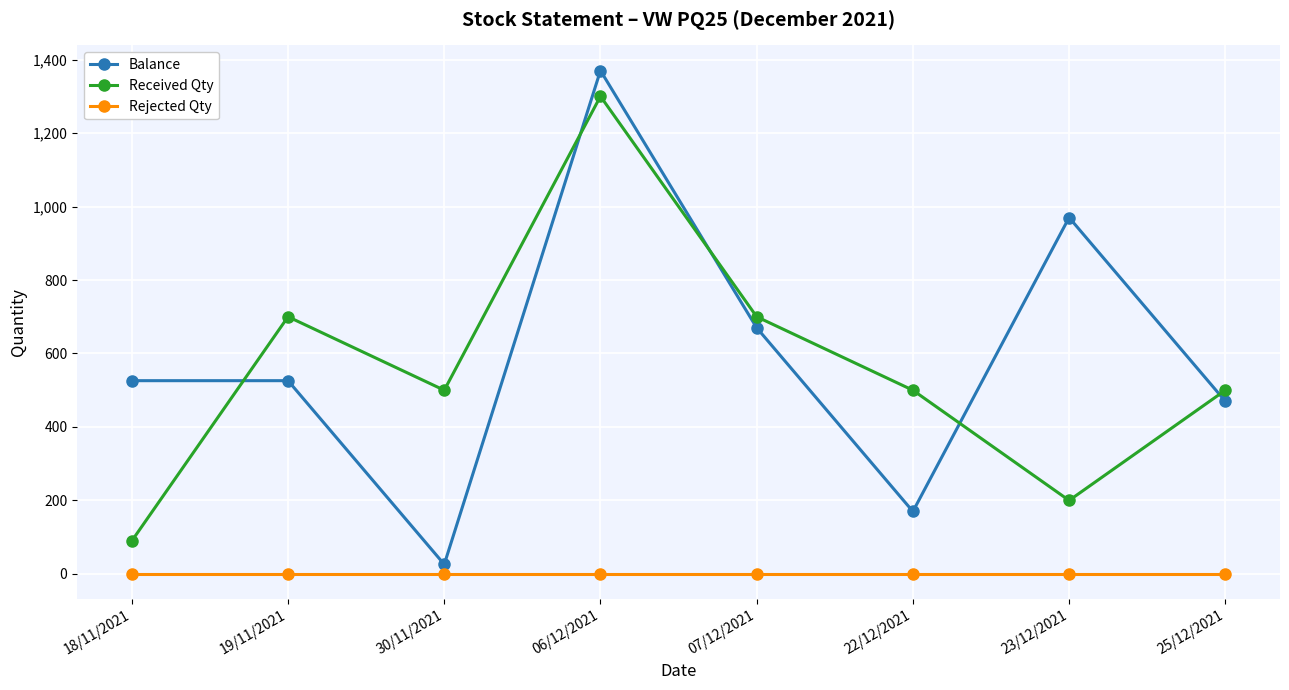

Is the value of Received Qty at 19/11/2021 greater than the value of Balance at 22/12/2021?

Yes